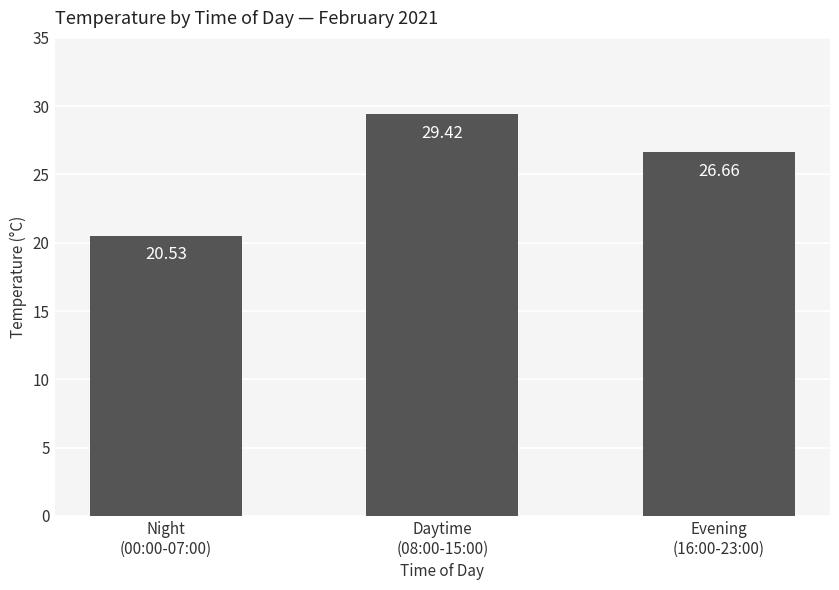

What position from the left is Evening
(16:00-23:00)?

3